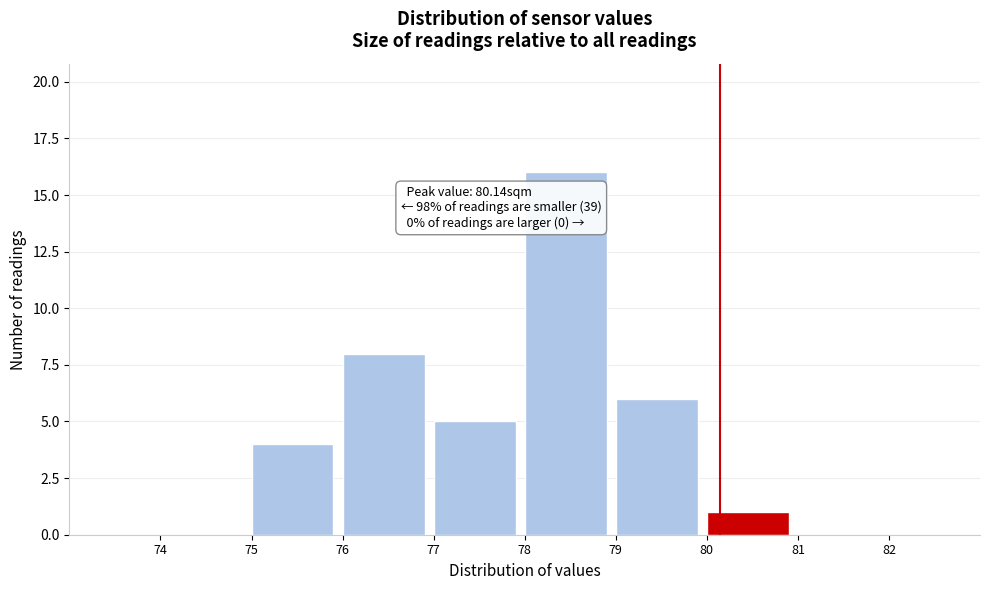

Which range on the x-axis has the tallest bar?

78 to 79